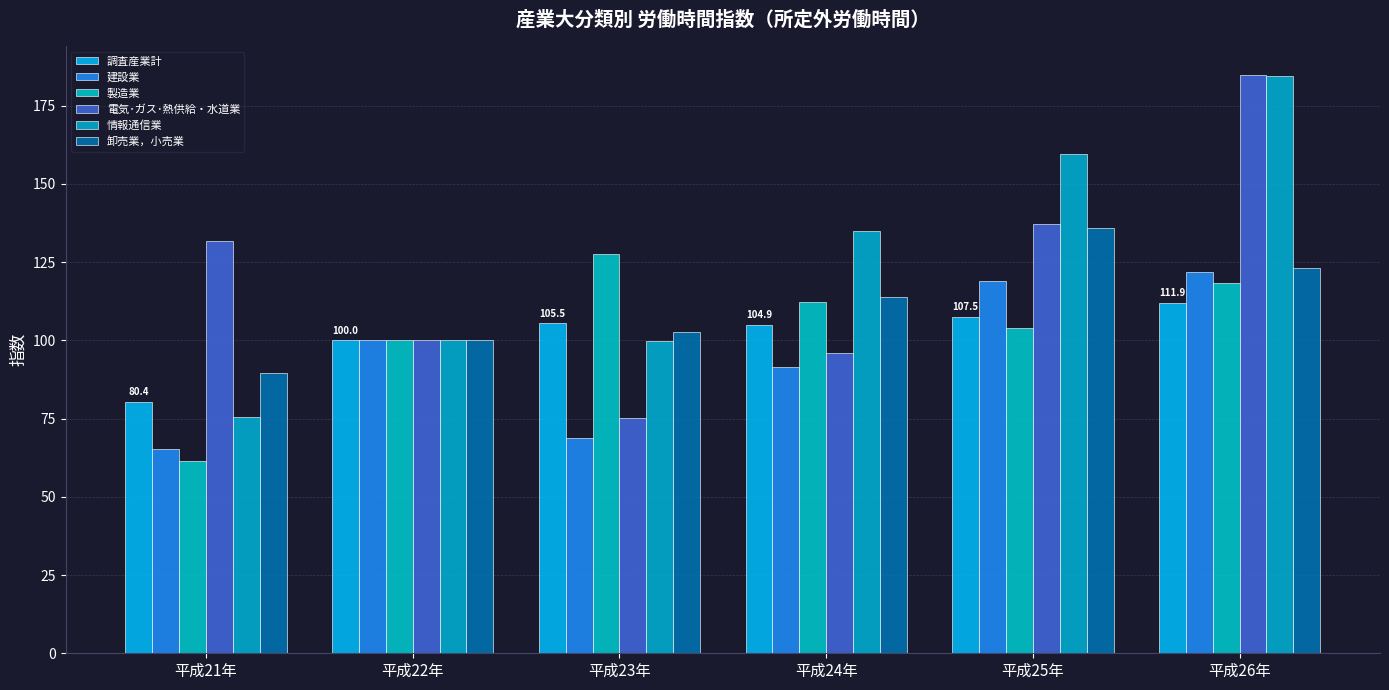

What is the total value across all series at 平成25年?

763.0